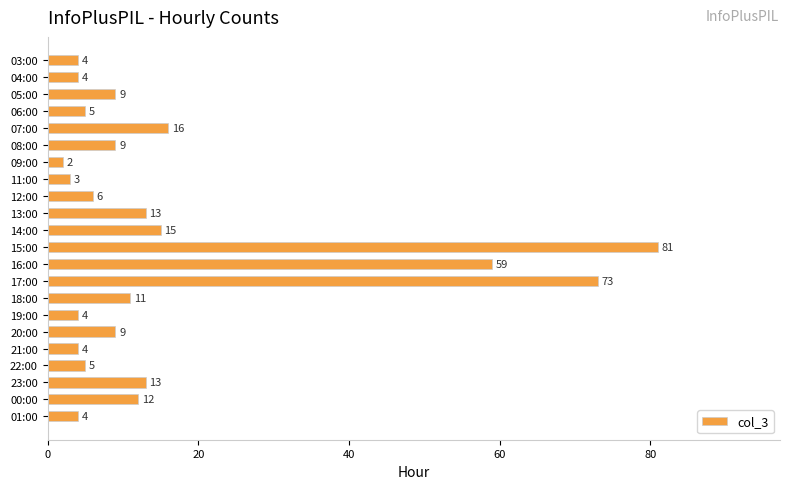

What is the value of the 10th bar from the top?

13